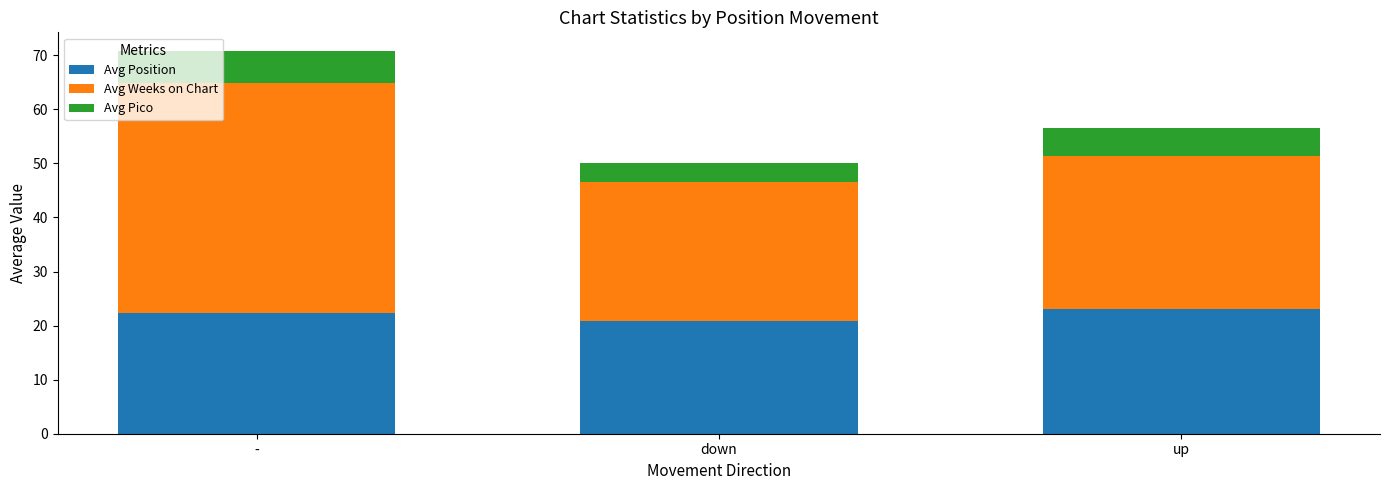

Reading right to left, list the values for the Avg Position series.

up=23.1	down=20.8	-=22.4